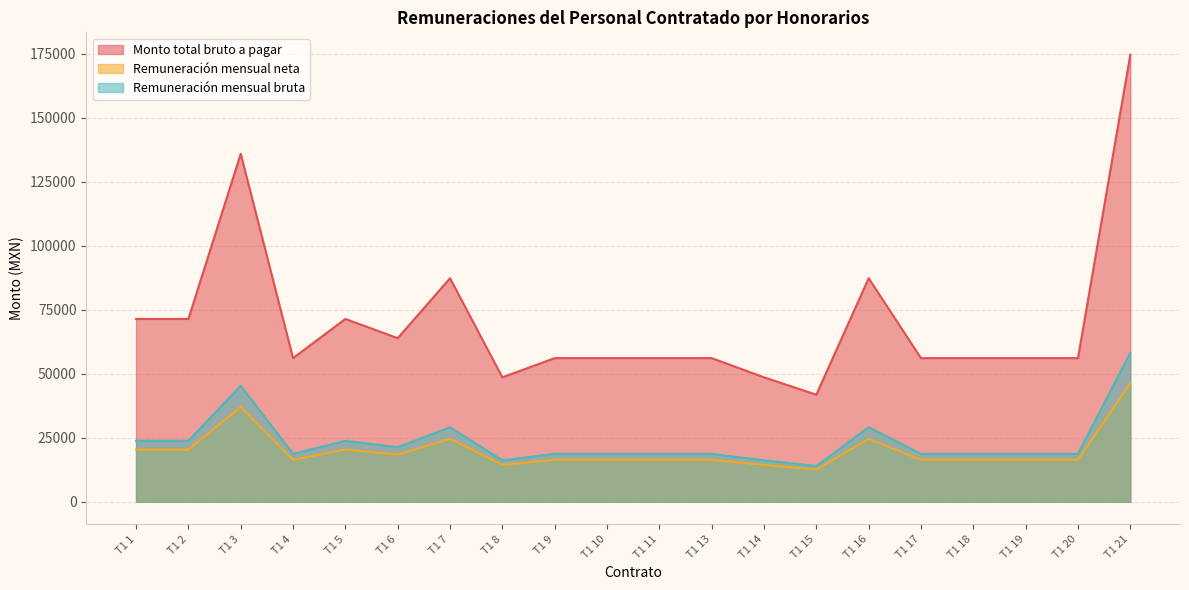

The Monto total bruto a pagar series shows 87300.0 at T1 7. True or false?

True